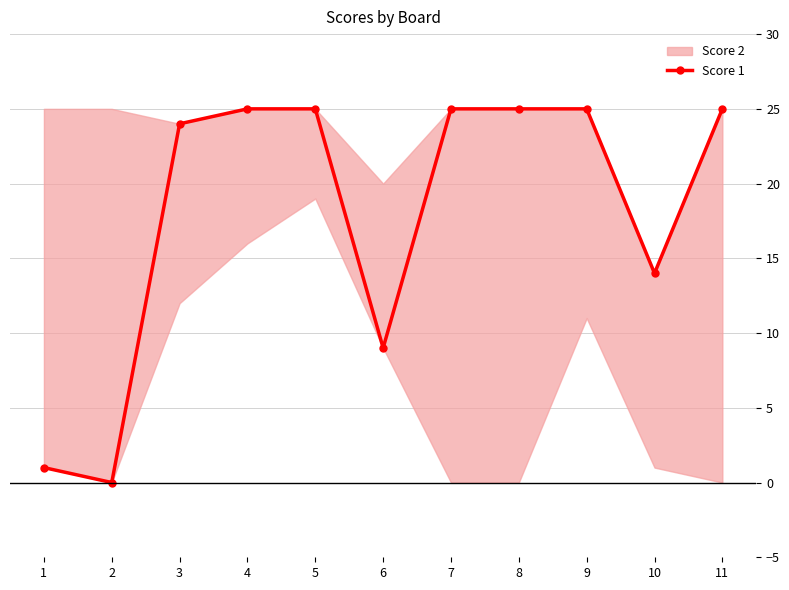

What is the average value?

18